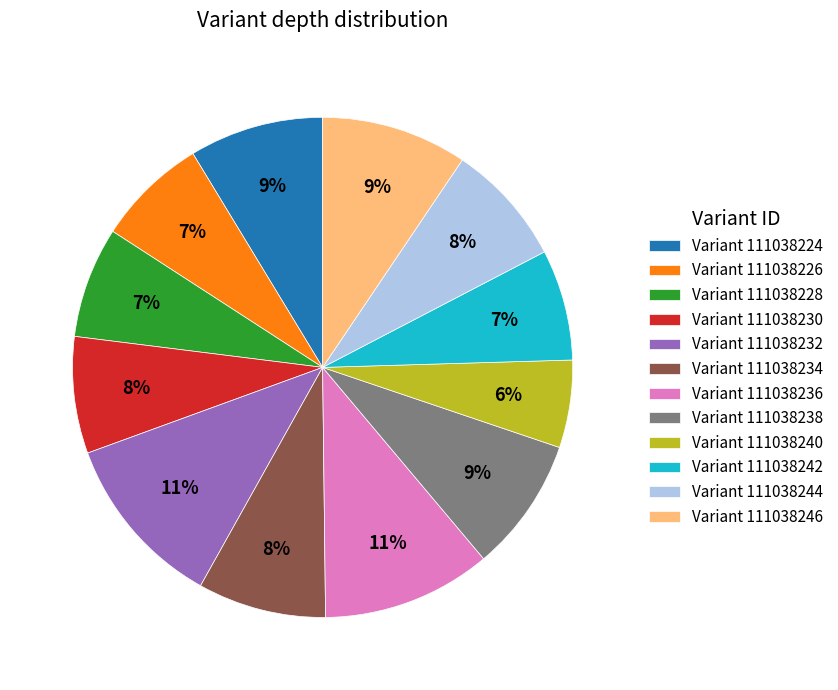

The Variant 111038224 slice represents 21% of the pie. True or false?

False